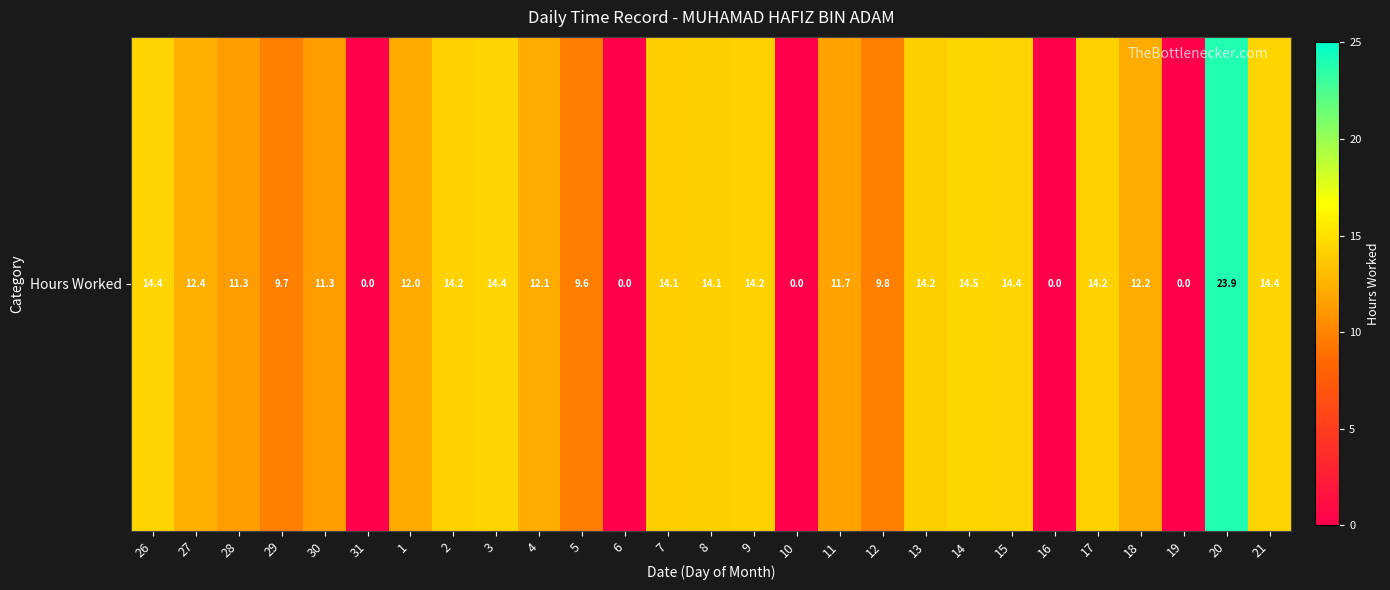

At which label does the data first exceed 12?

26